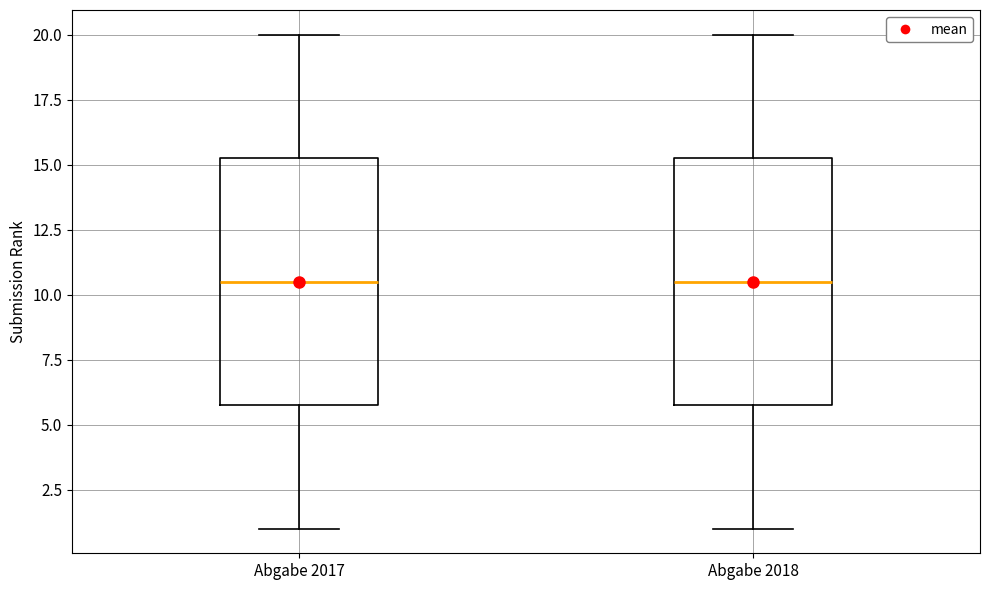

Where is the lower edge of the box for Abgabe 2017 on the y-axis? The values are not printed on the chart, so give them approximately, as read against the axis.

6.0